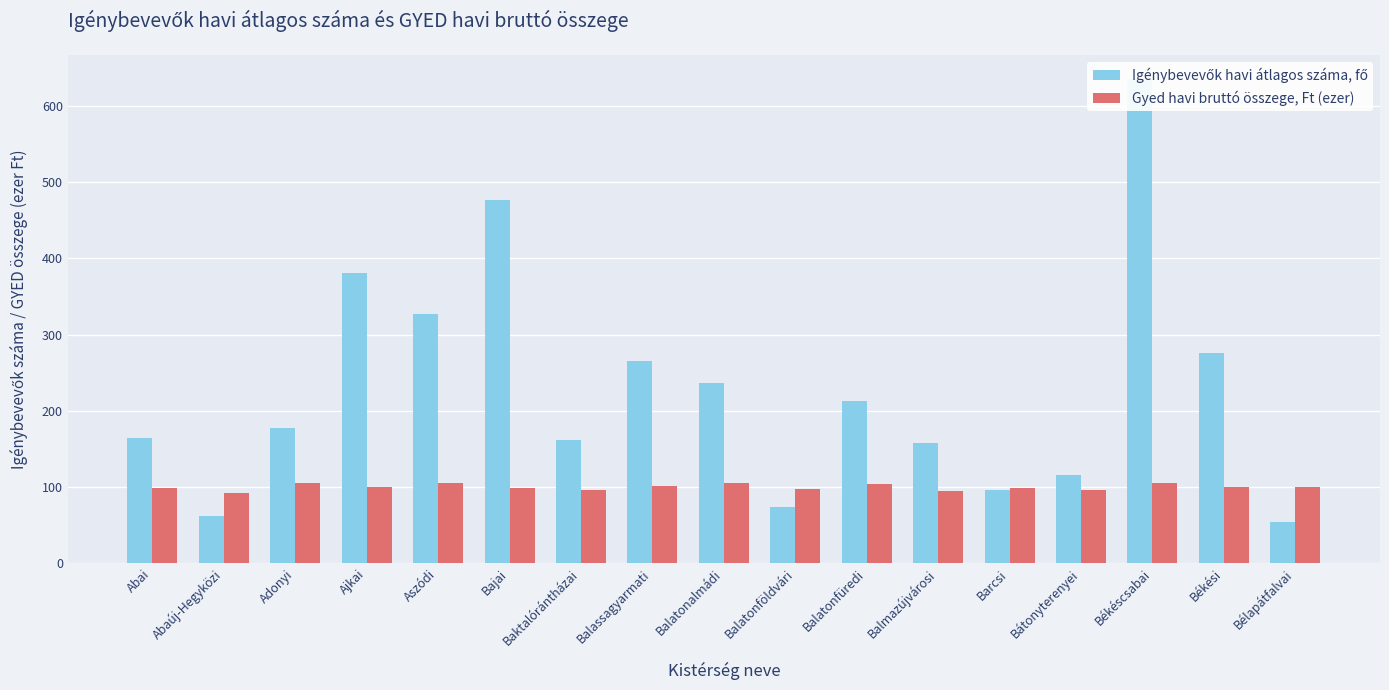

List the series in order of their overall mean, highest first.

Igénybevevők havi átlagos száma, fő, Gyed havi bruttó összege, Ft (ezer)